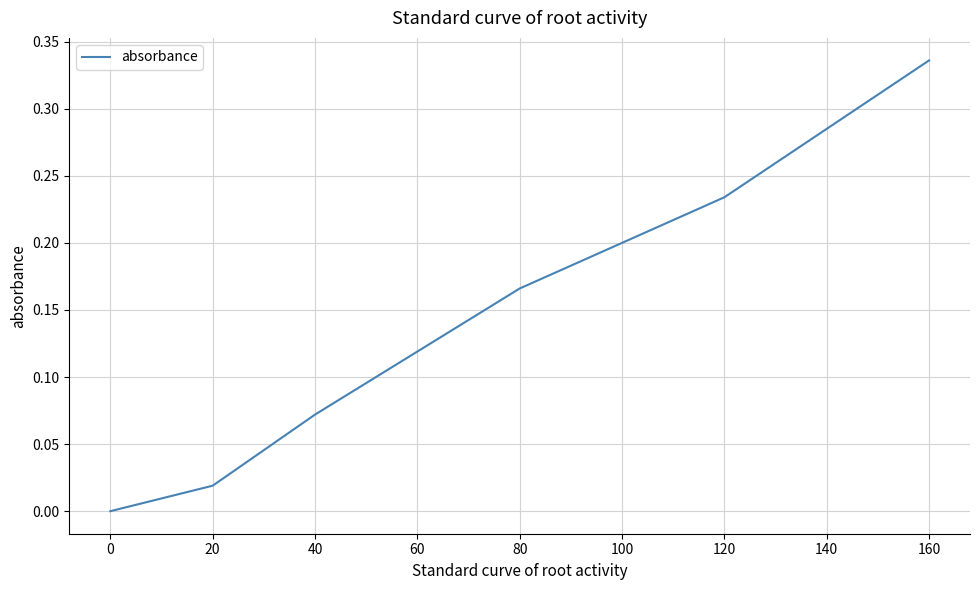

What is the sum of all values?

0.8